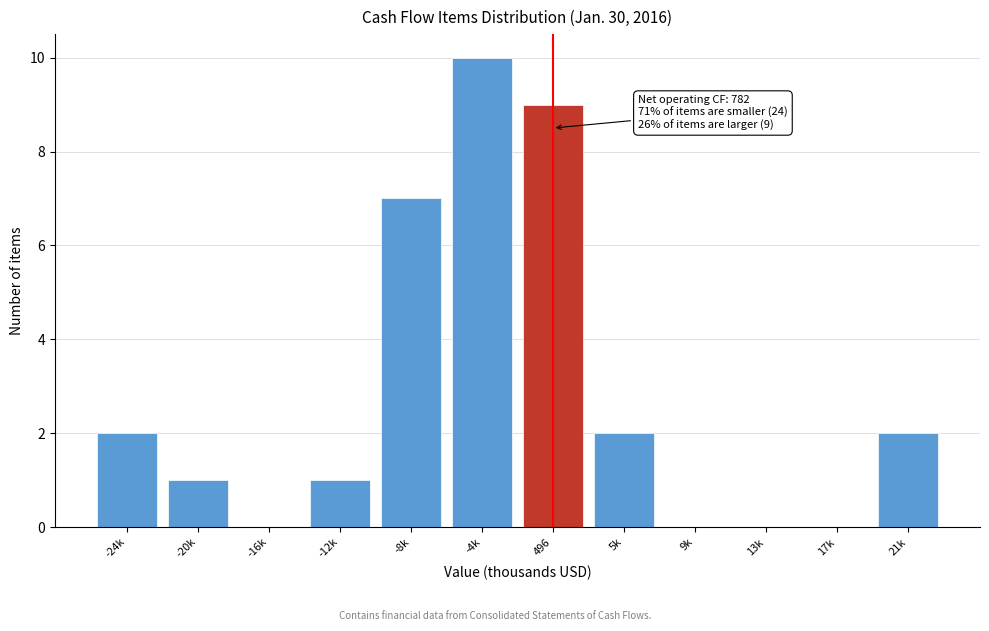

Reading left to right, extract all data points from this chart.

-24k=2	-20k=1	-16k=0	-12k=1	-8k=7	-4k=10	496=9	5k=2	9k=0	13k=0	17k=0	21k=2